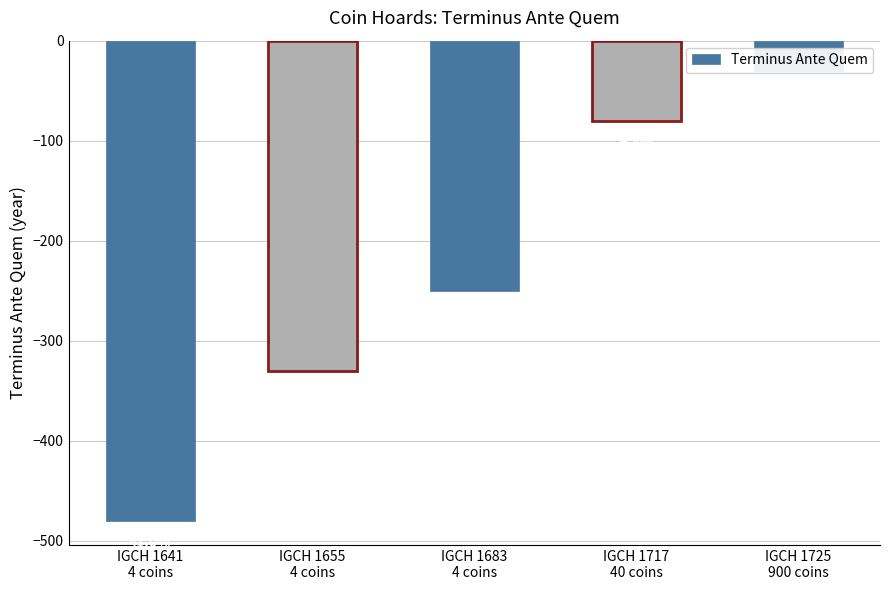

What is the difference between the values at IGCH 1683
4 coins and IGCH 1655
4 coins?

80